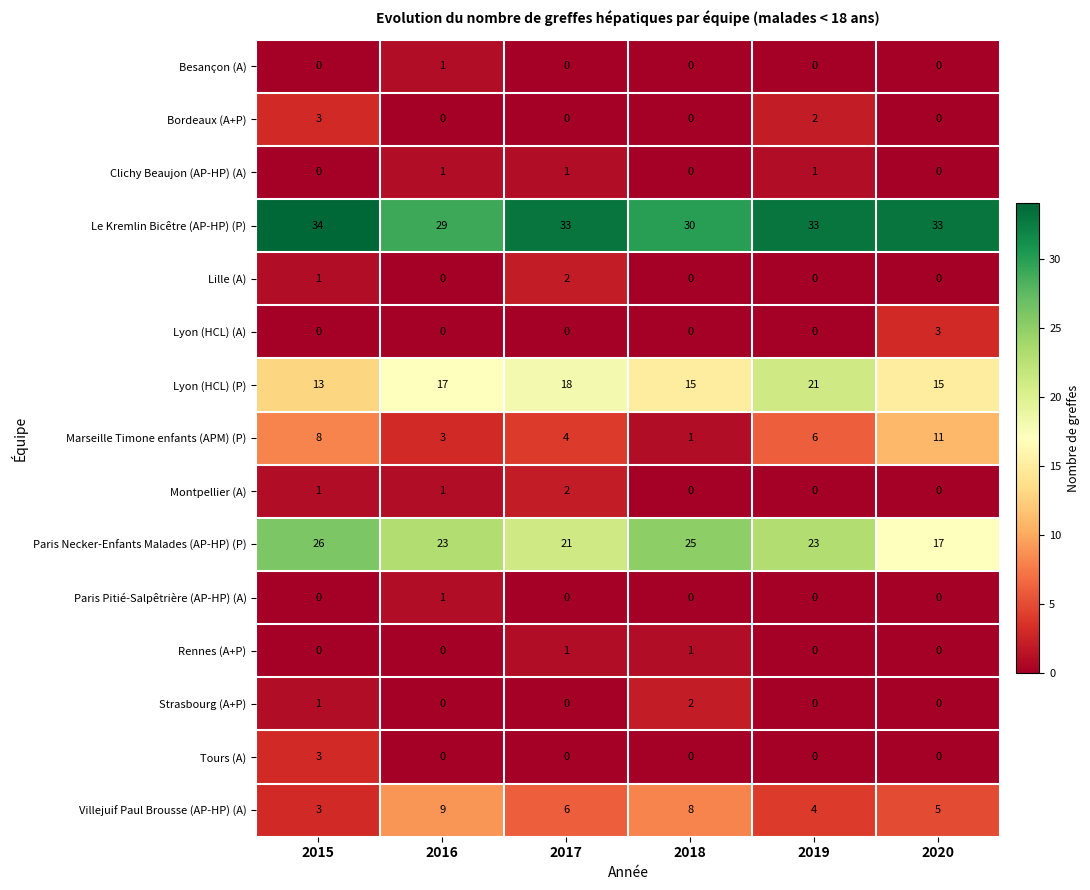

What is the total value across all series at 2019?

90